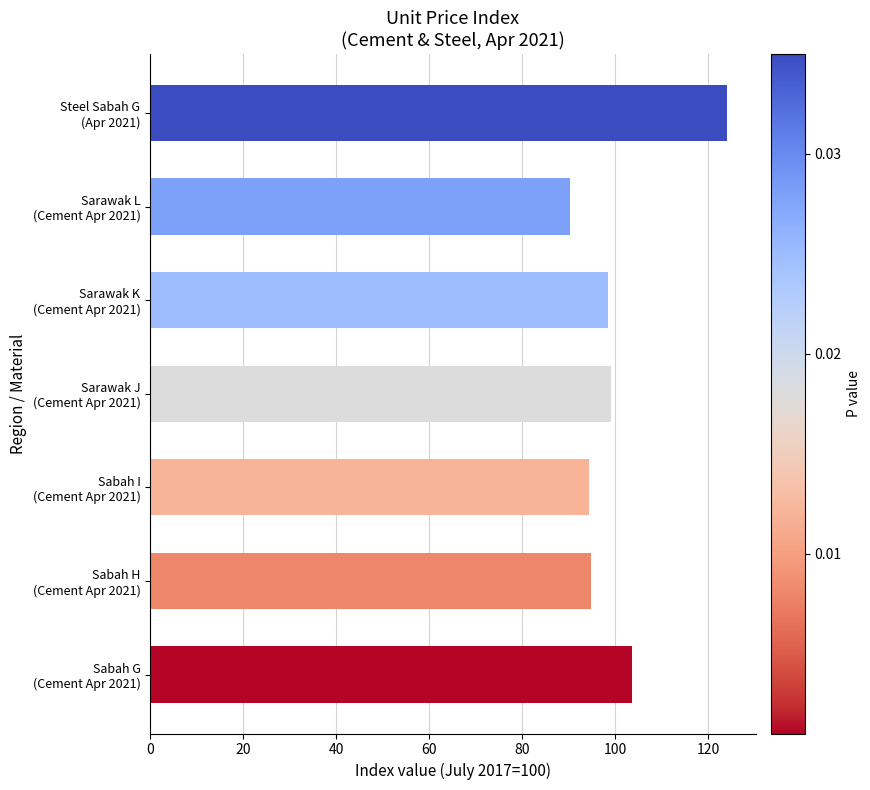

What is the difference between the second highest and minimum values?

13.3